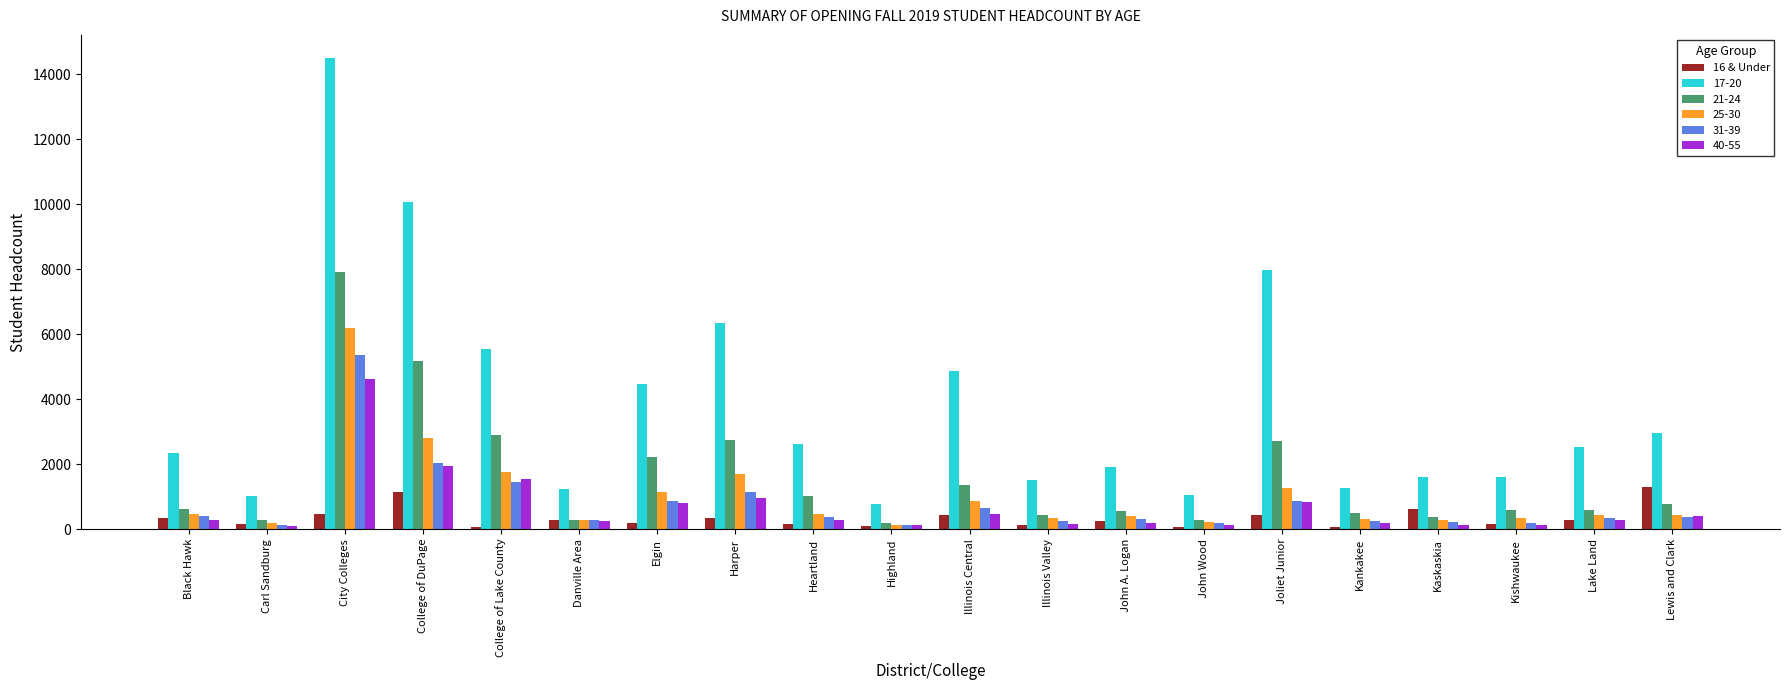

How many categories are shown in the chart?

20